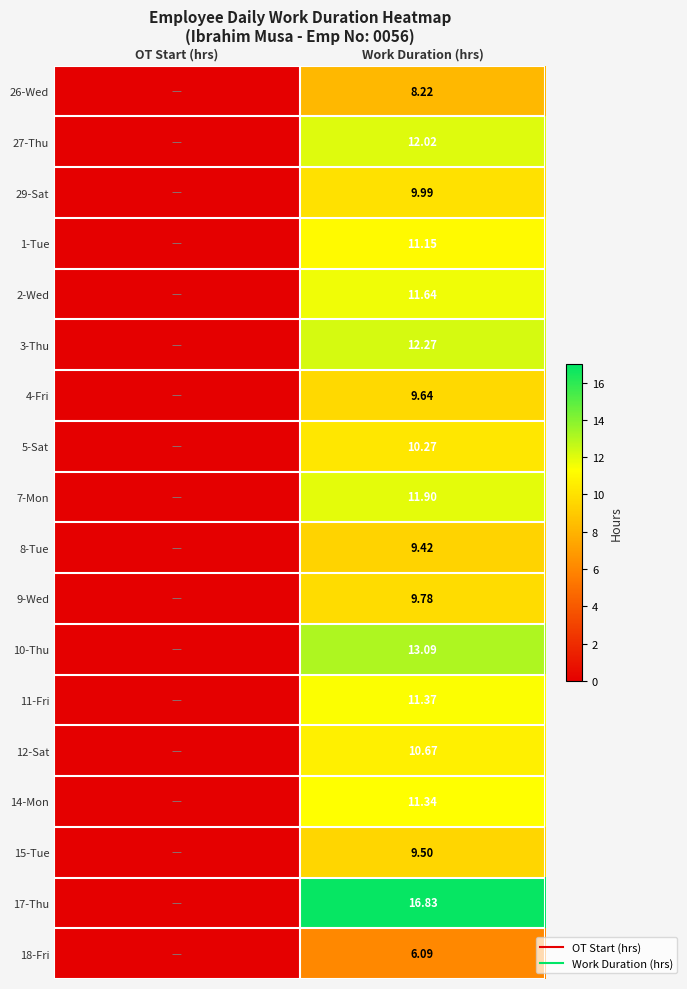

Between OT Start (hrs) and Work Duration (hrs), which is larger?

Work Duration (hrs)